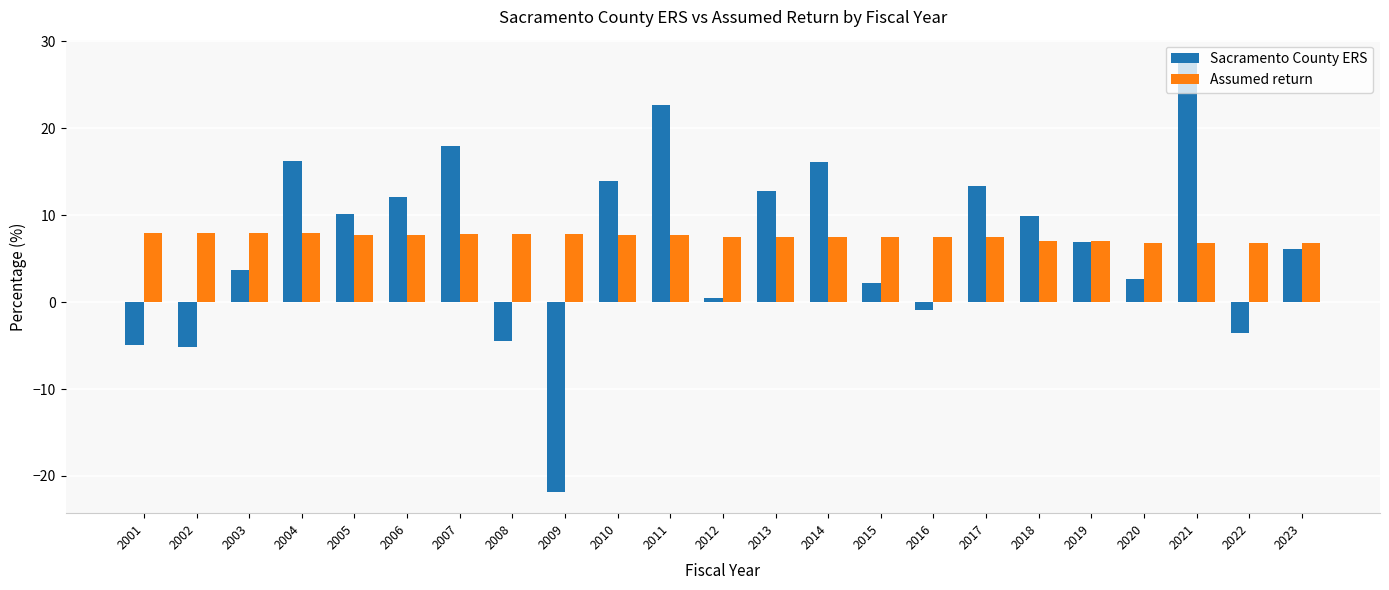

Are the bars grouped side by side (vs. stacked)?

Yes